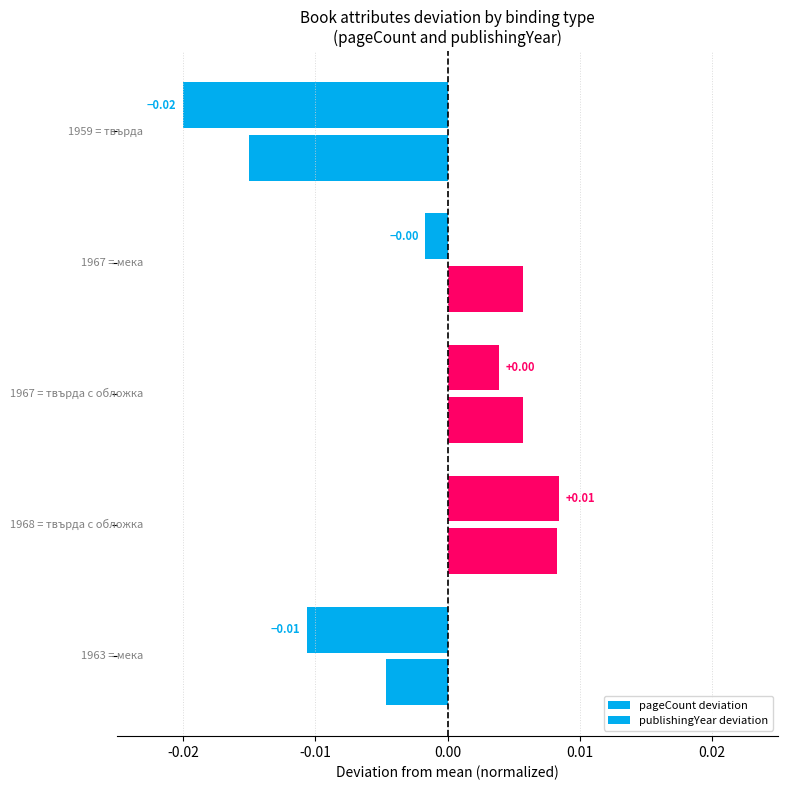

Count the number of categories in the chart.

5